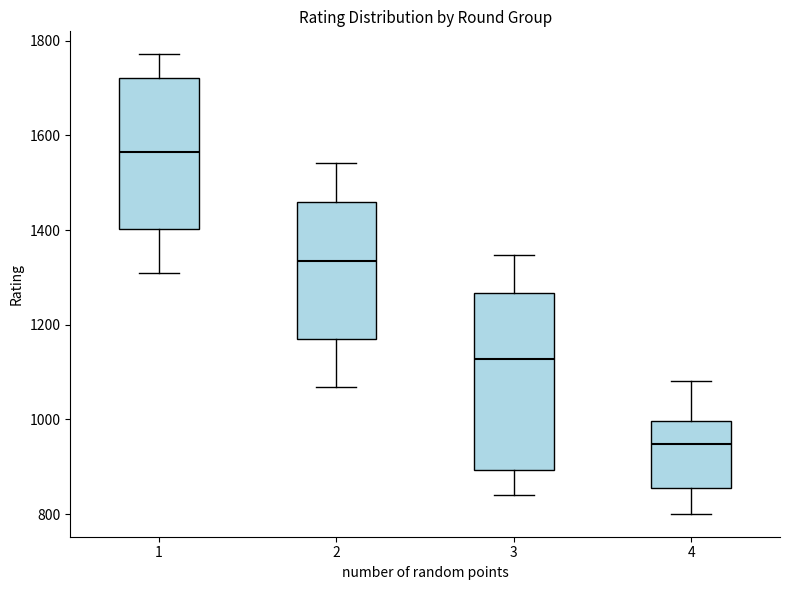

Reading left to right, transcribe this box plot: for each box, give where its median line is, the range the box spans, and where its two whiskers end, as read against the y-axis. The values are not printed on the chart, so give them approximately, as read against the axis.

1: median 1560, box 1400 to 1720, whiskers 1320 to 1780
2: median 1340, box 1160 to 1460, whiskers 1060 to 1540
3: median 1120, box 900 to 1260, whiskers 840 to 1340
4: median 940, box 860 to 1000, whiskers 800 to 1080